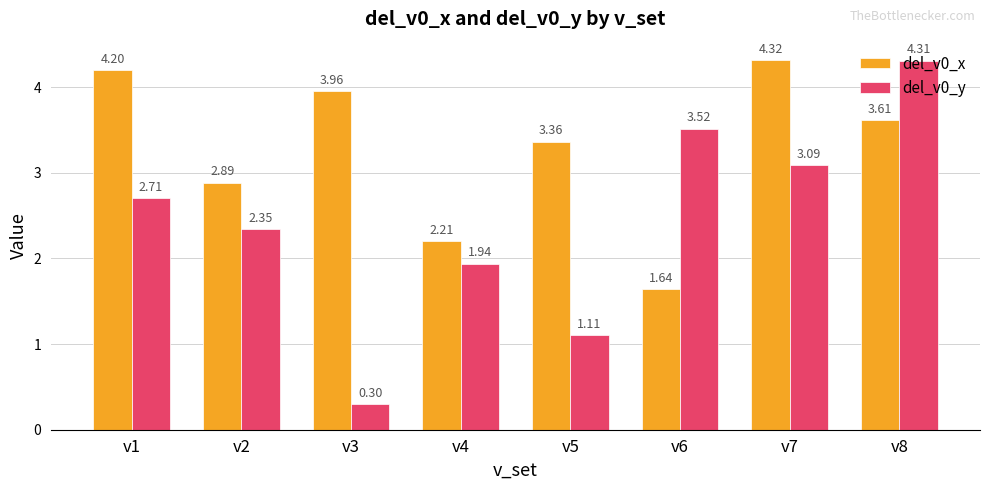

What is the sum of all del_v0_y values?

19.3